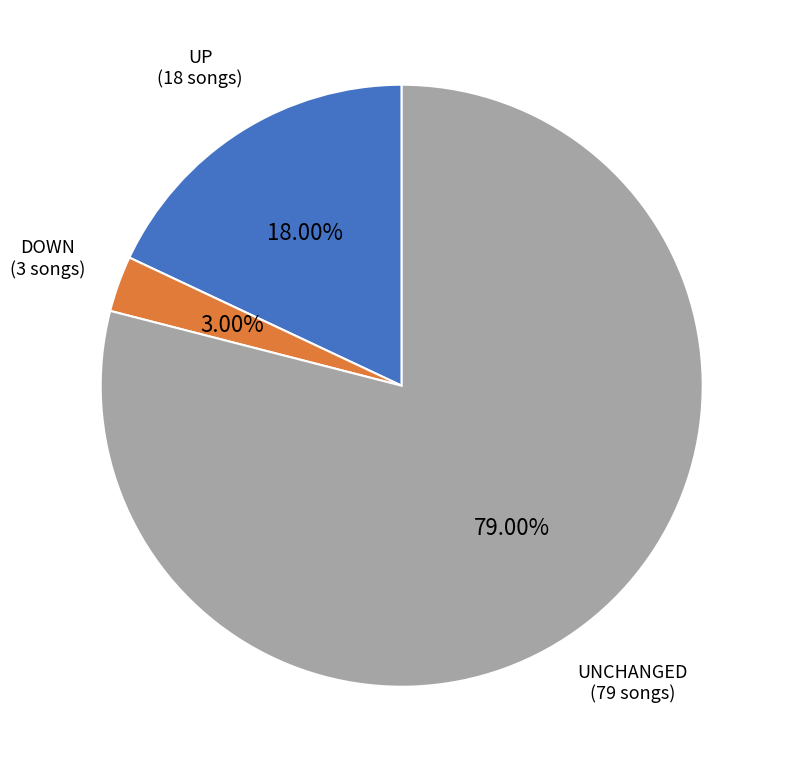

Is there any slice that represents more than half of the pie?

Yes